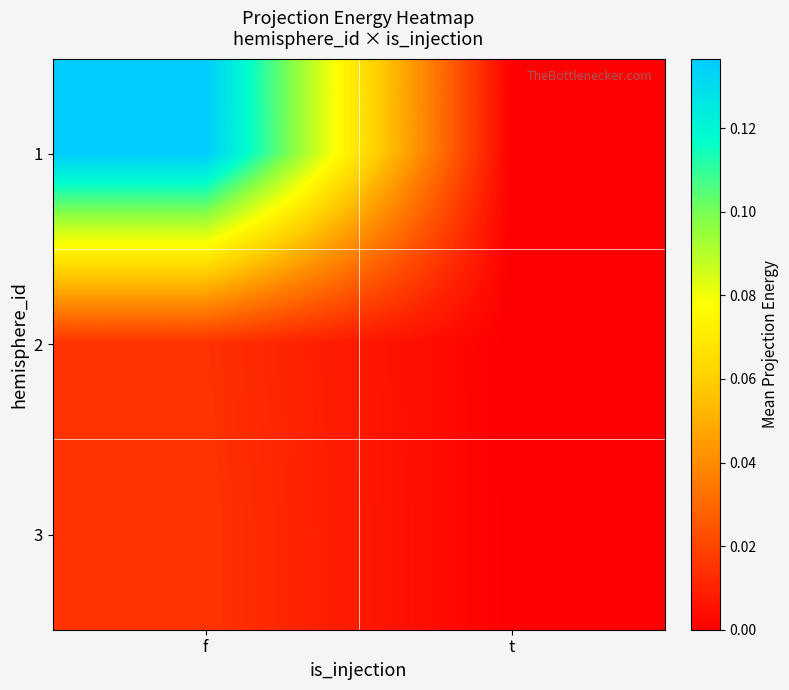

Which series has the largest range (max minus min)?

1